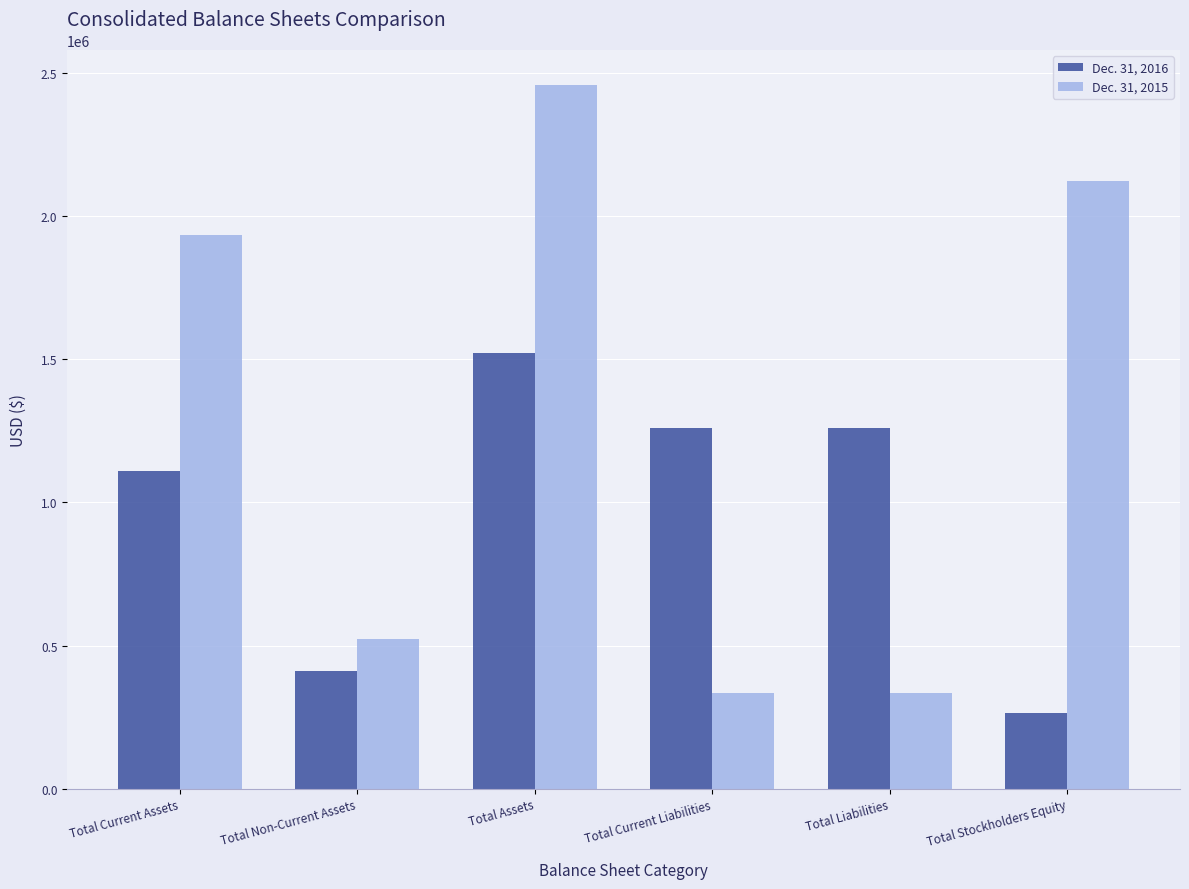

What is the total value across all series at Total Liabilities?

1595454